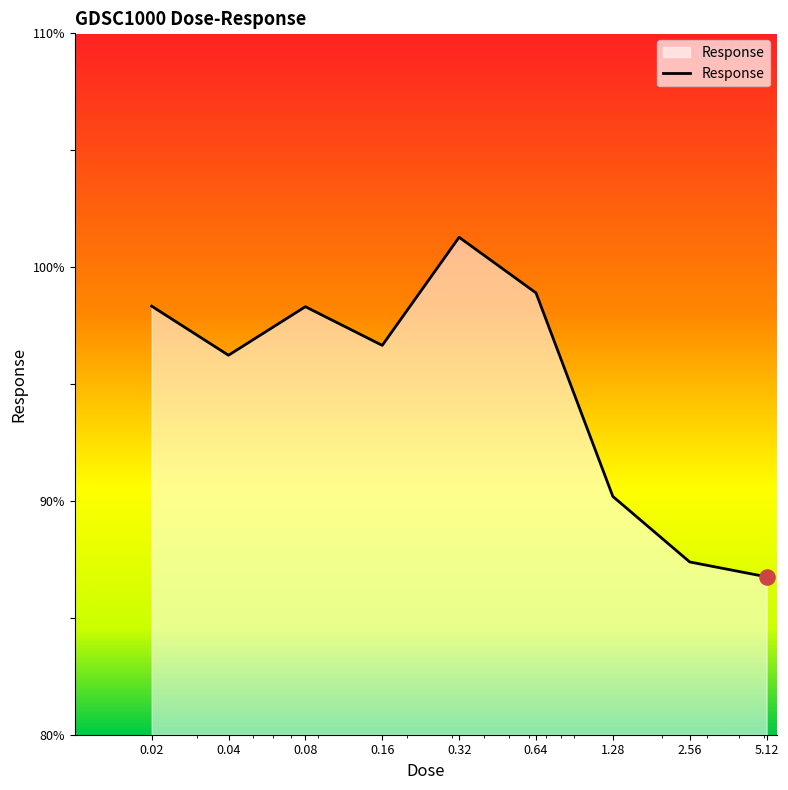

What is the minimum value shown in the chart?

86.8